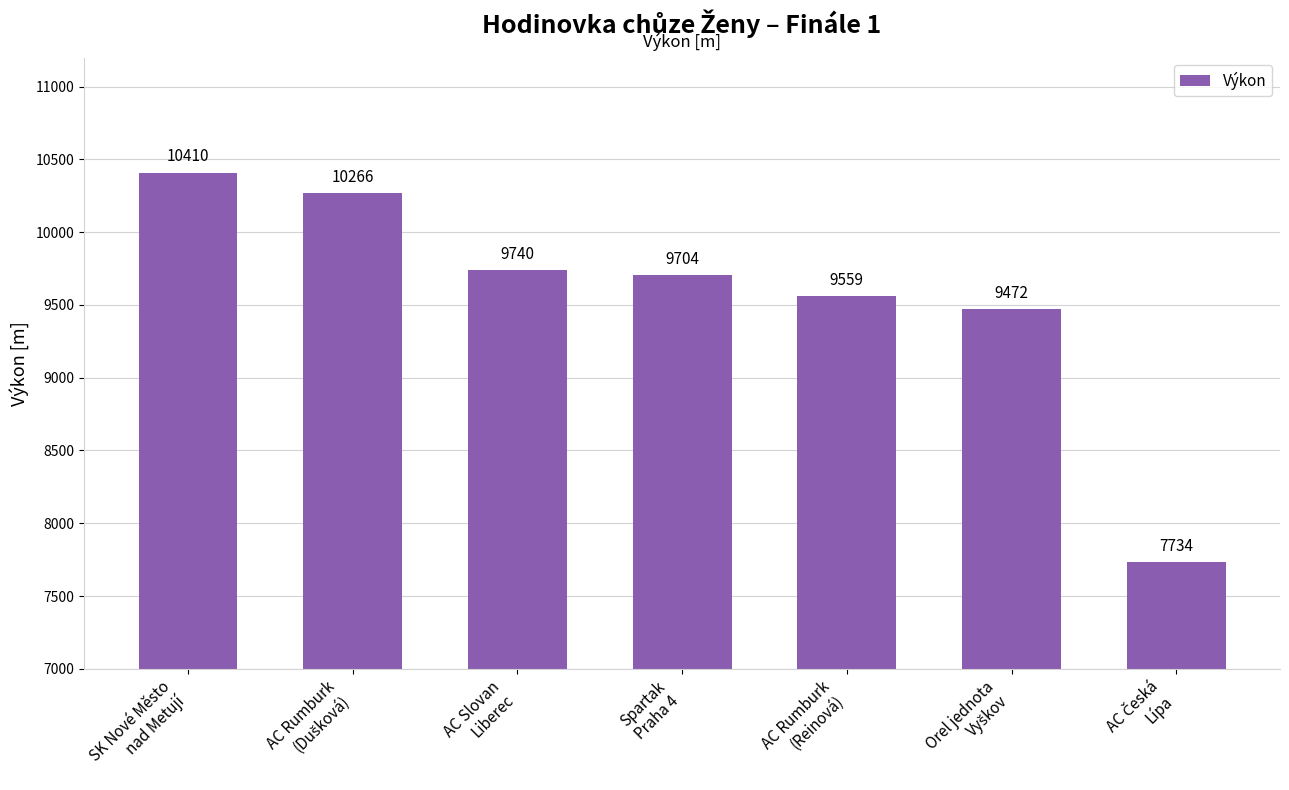

Which label corresponds to the largest value in the chart?

SK Nové Město
nad Metují